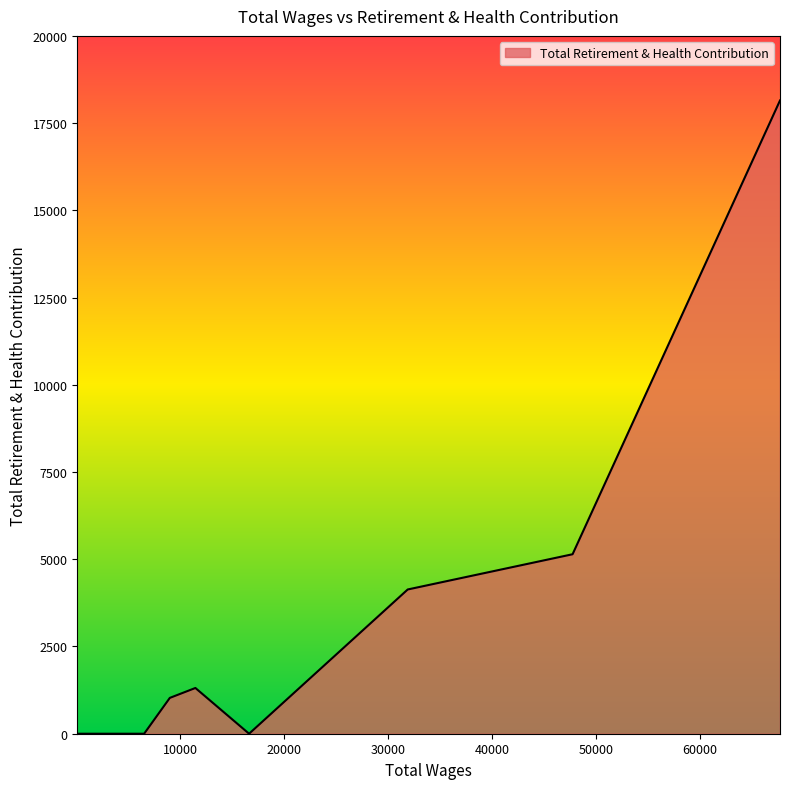

Where is the first local maximum?

11452.0